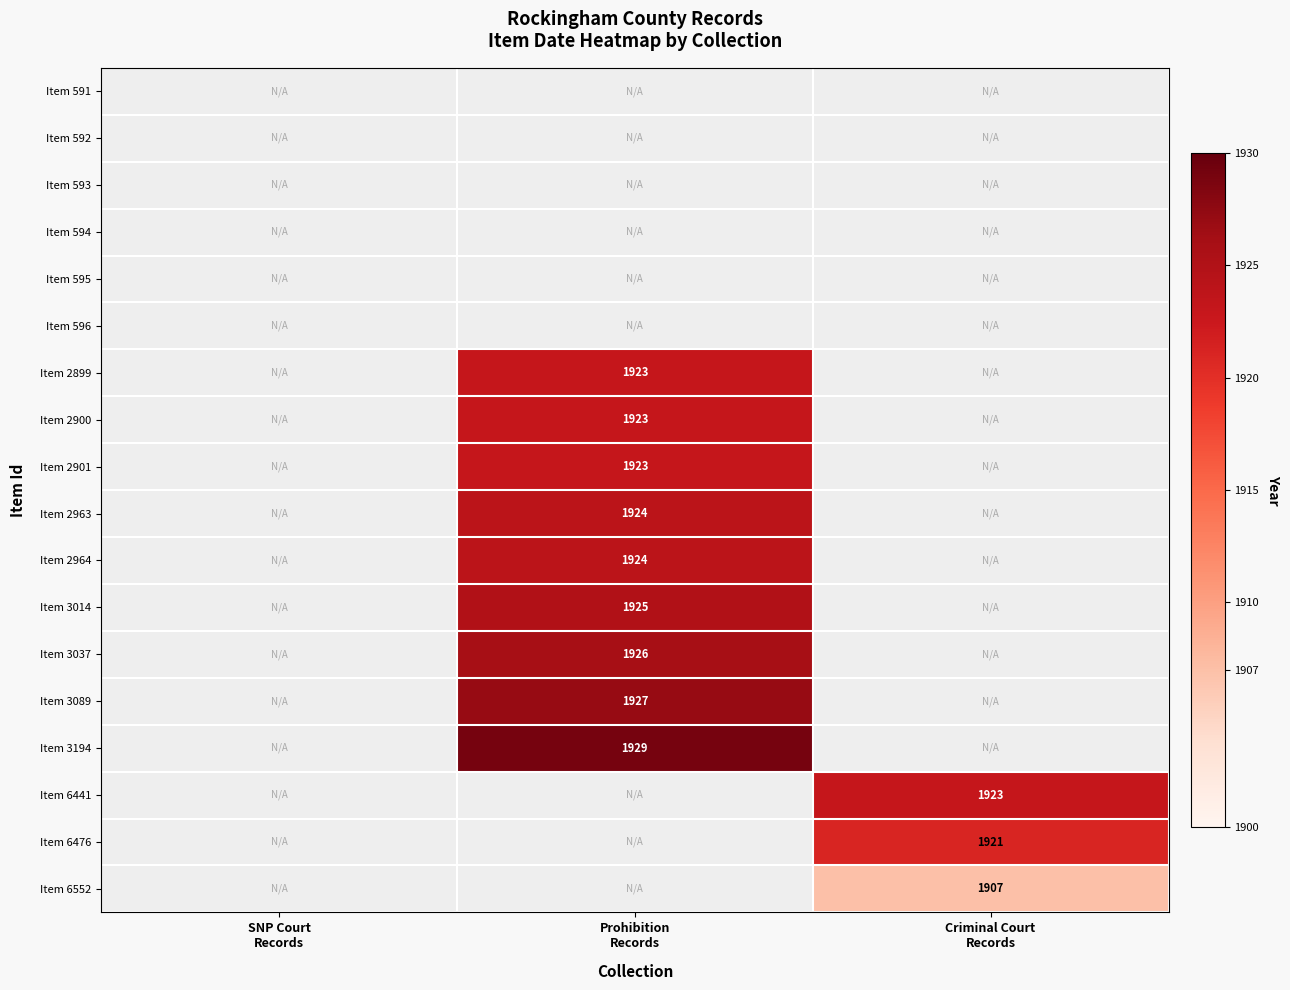

How many values in Item 2899 are above zero?

1